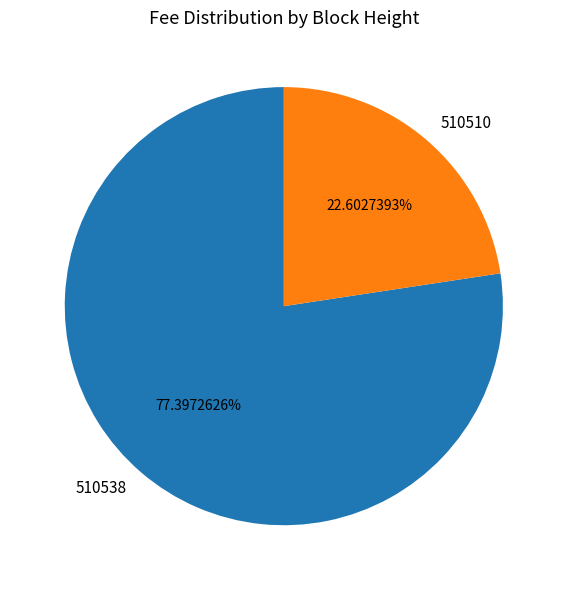

What percentage is the 510510 slice, to the nearest percent?

23%